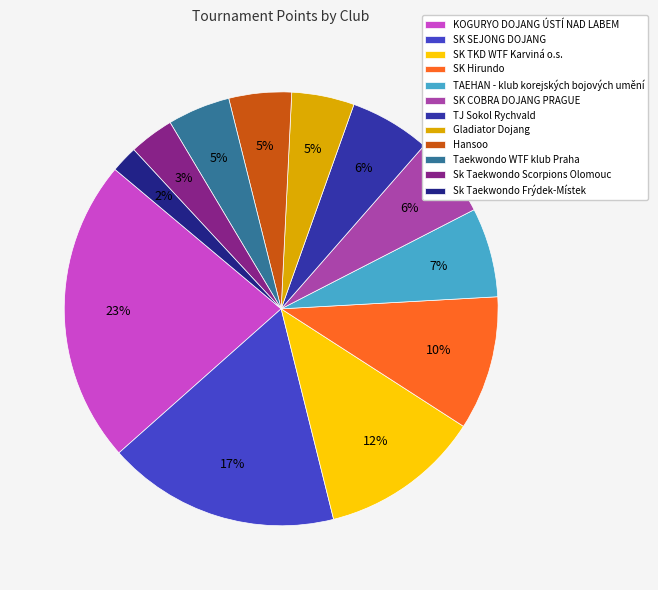

Does KOGURYO DOJANG ÚSTÍ NAD LABEM represent more than half of the total?

No